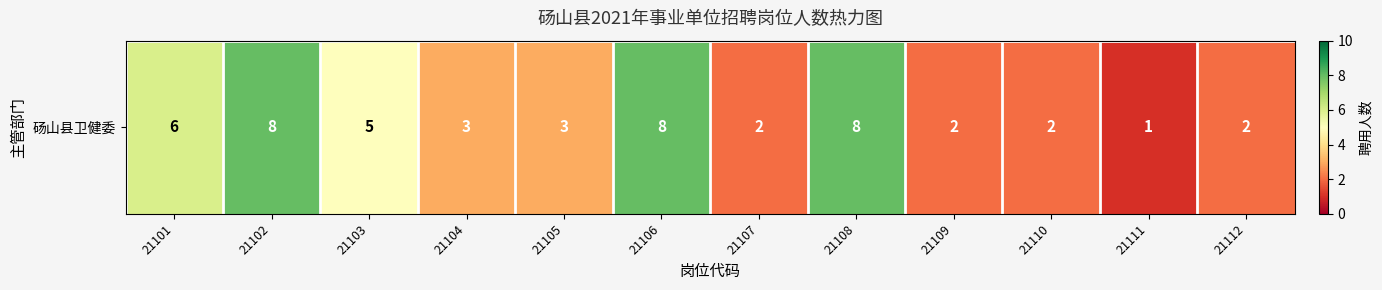

Reading right to left, extract all data points from this chart.

21112=2	21111=1	21110=2	21109=2	21108=8	21107=2	21106=8	21105=3	21104=3	21103=5	21102=8	21101=6